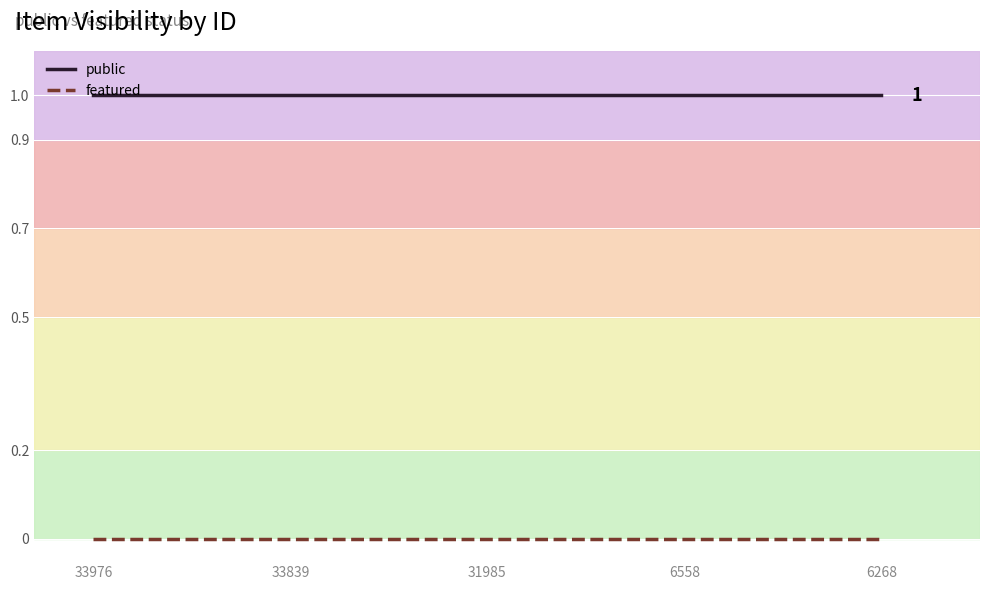

At which category is the sum across all series the highest?

33976